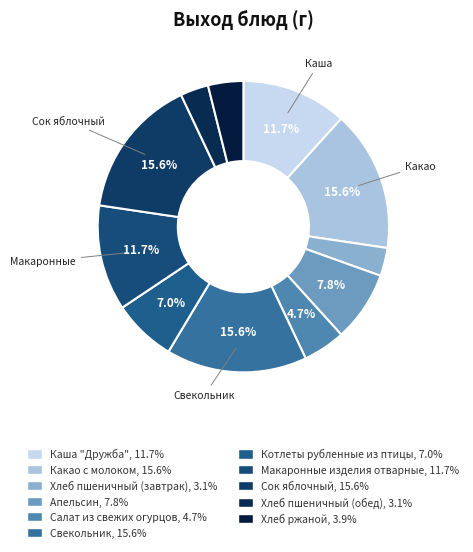

How many segments does this pie chart have?

11